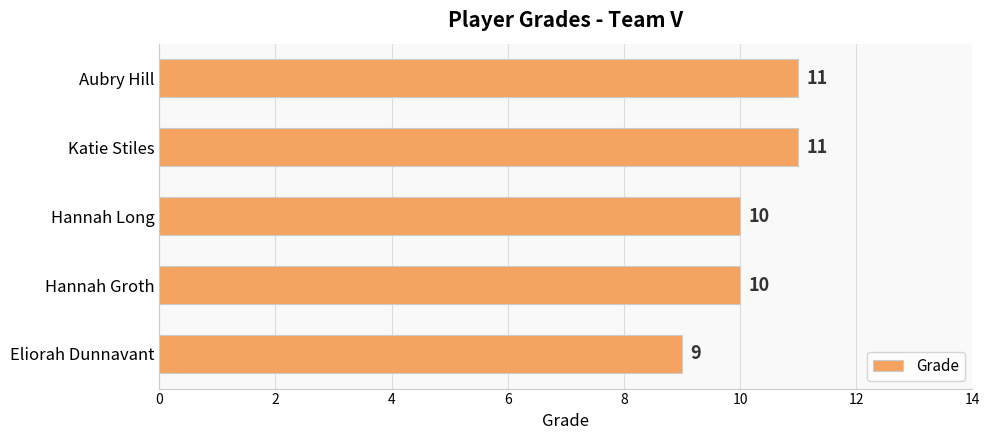

How many series are shown in this chart?

1